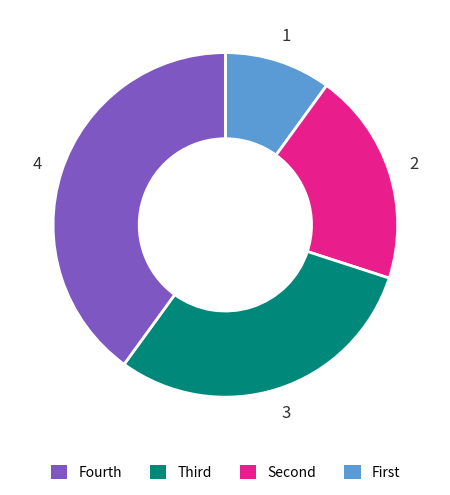

Is there any slice that represents more than half of the pie?

No